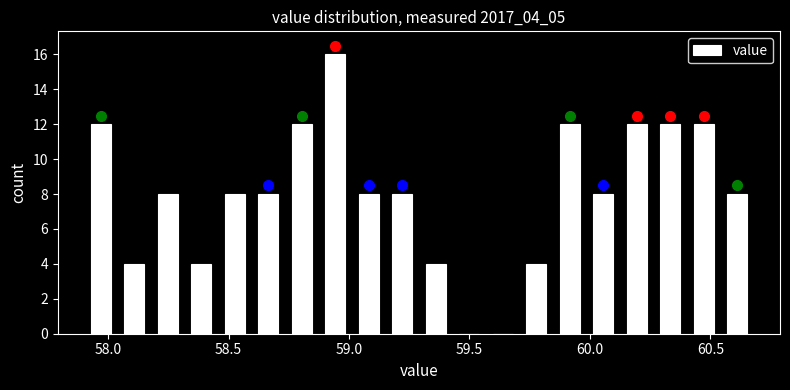

Read against the x-axis, roughly where is the centre of the tallest bar?

58.95